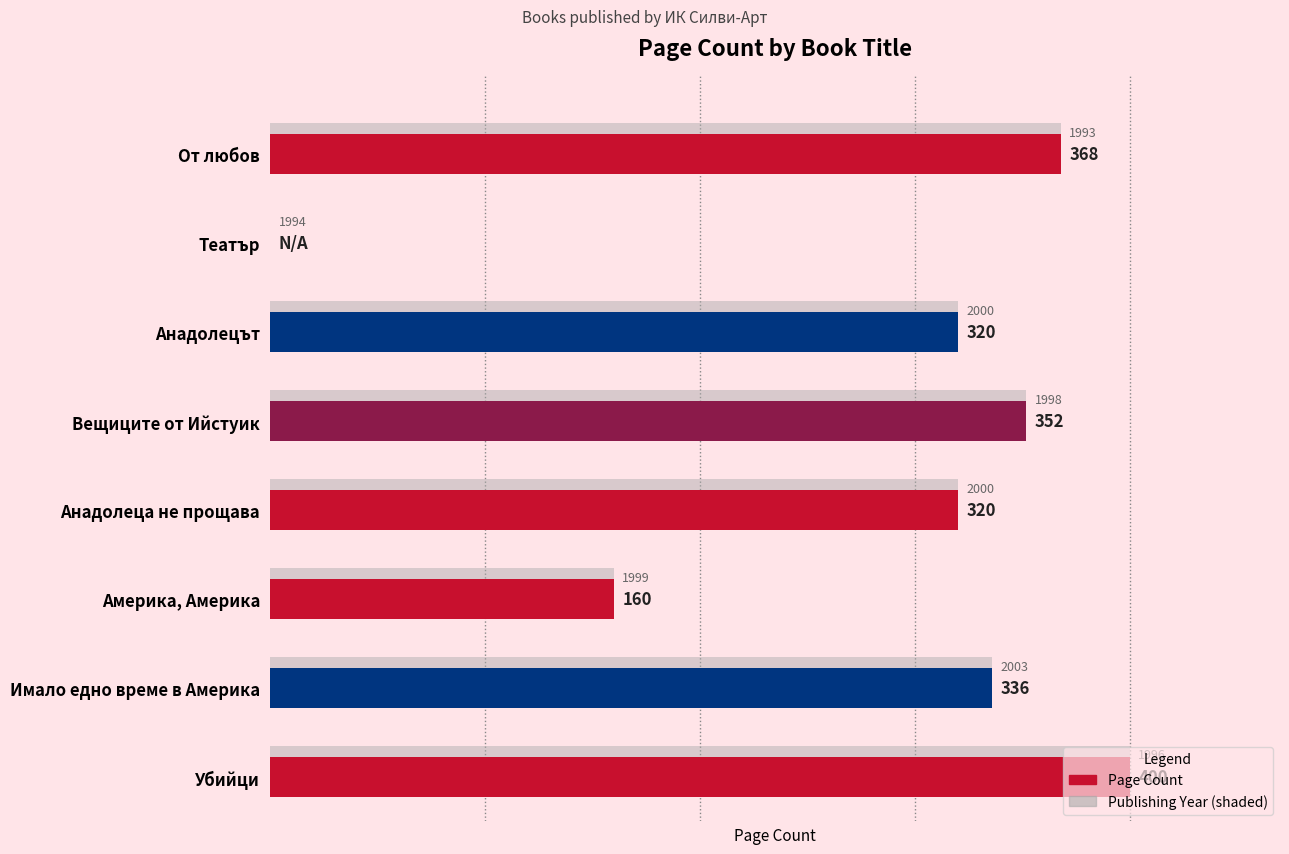

The pageCount series shows 336 at Имало едно време в Америка. True or false?

True